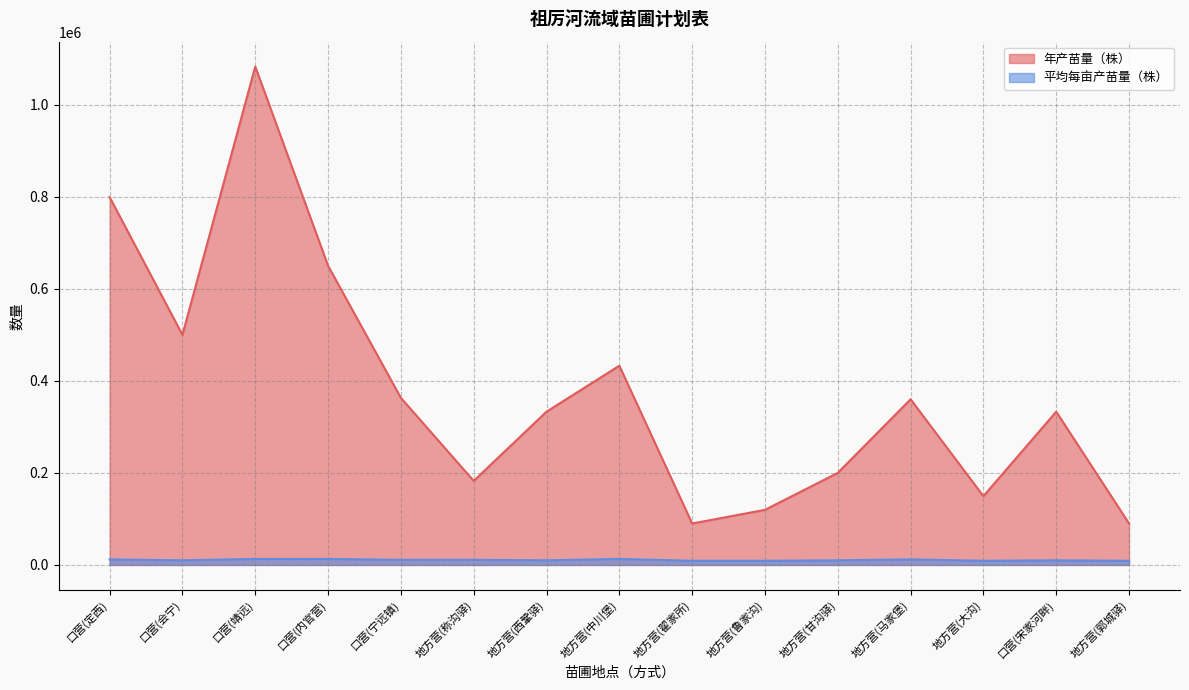

At which label does 年产苗量（株） first exceed 333000?

口营(定西)